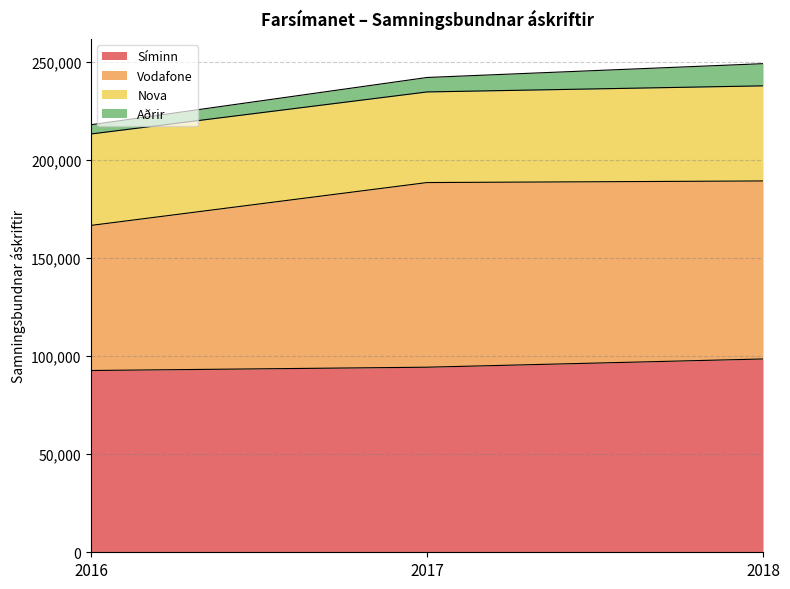

The value of Síminn at 2018 is 98487. True or false?

True